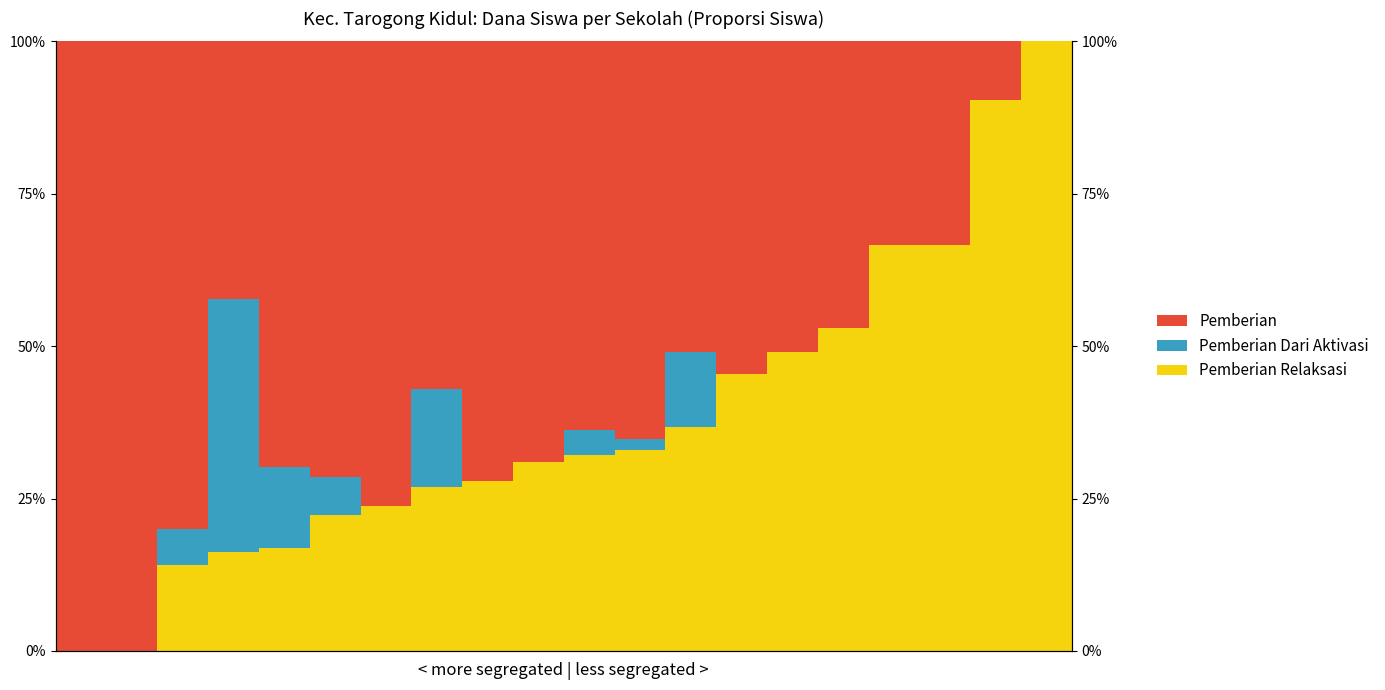

Reading left to right, extract all data points from this chart.

Pemberian Relaksasi: 0.0	0.0	14.1	16.3	16.9	22.3	23.8	26.9	27.8	31.0	32.1	33.0	36.8	45.5	49.1	53.0	66.7	66.7	90.3	100.0
Pemberian Dari Aktivasi: 0.0	0.0	5.9	41.5	13.3	6.2	0.0	16.0	0.0	0.0	4.2	1.8	12.3	0.0	0.0	0.0	0.0	0.0	0.0	0.0
Pemberian: 100.0	100.0	80.0	42.3	69.8	71.5	76.2	57.1	72.2	69.0	63.7	65.2	51.0	54.5	50.9	47.0	33.3	33.3	9.7	0.0